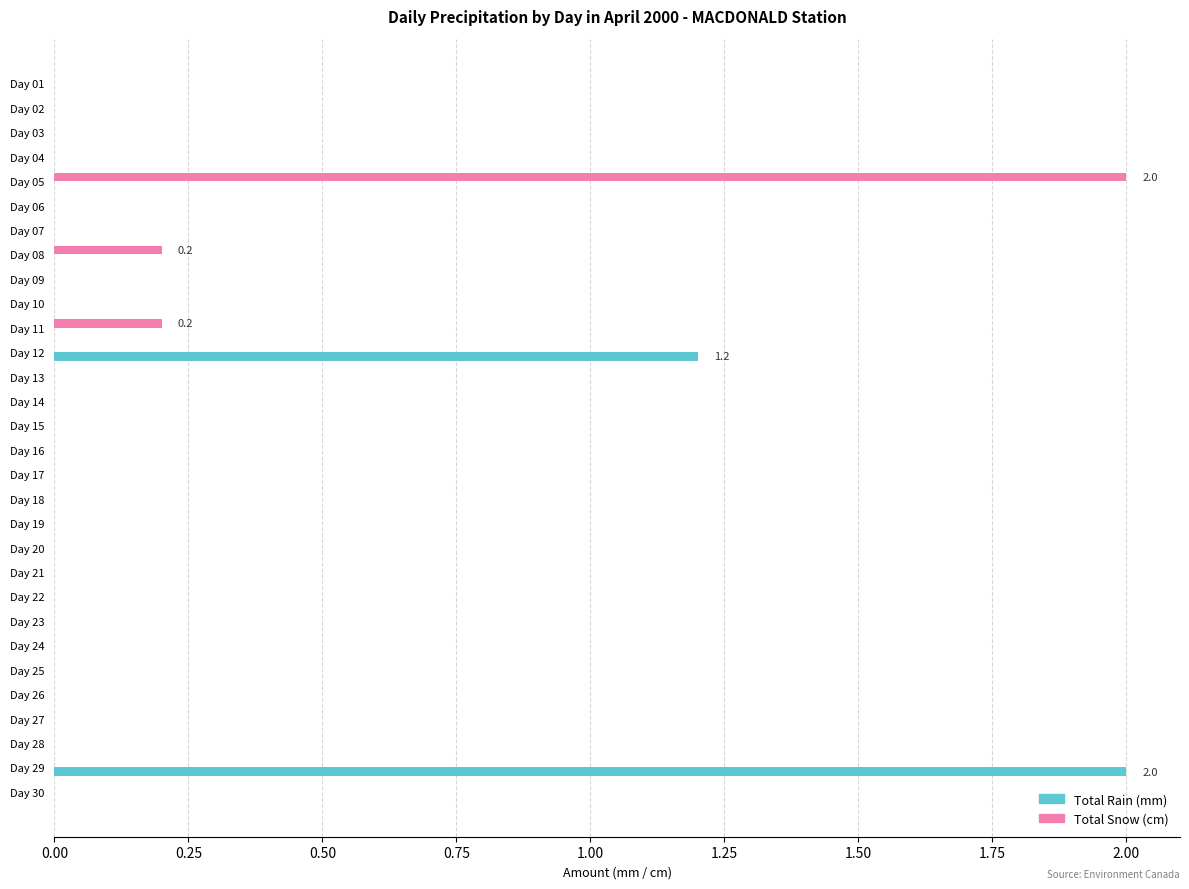

True or false: Total Rain (mm) has a value of 0.0 at Day 15.

True